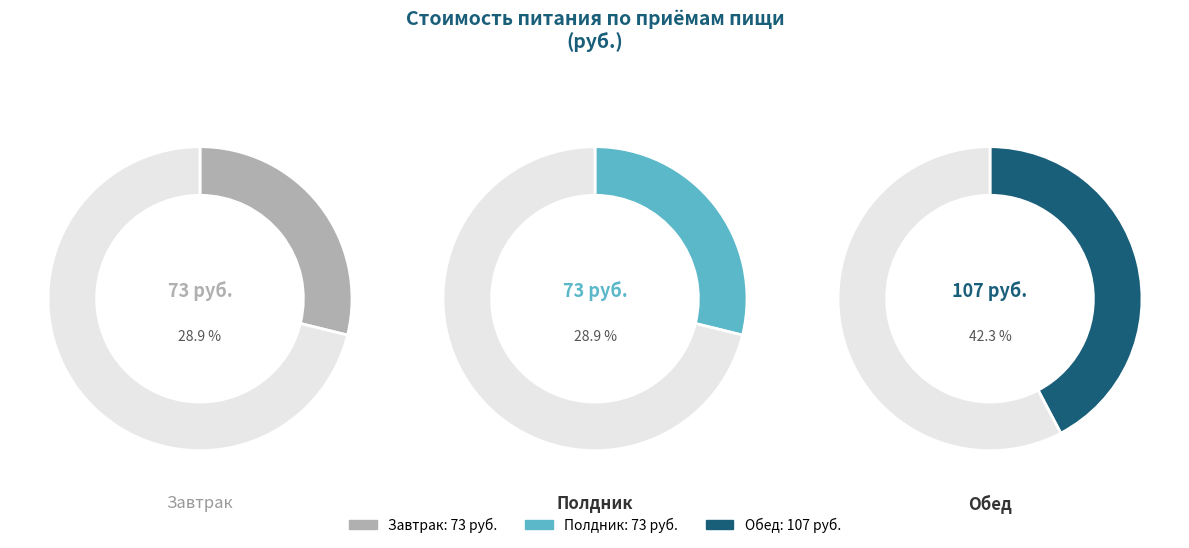

What percentage is the Полдник slice, to the nearest percent?

29%